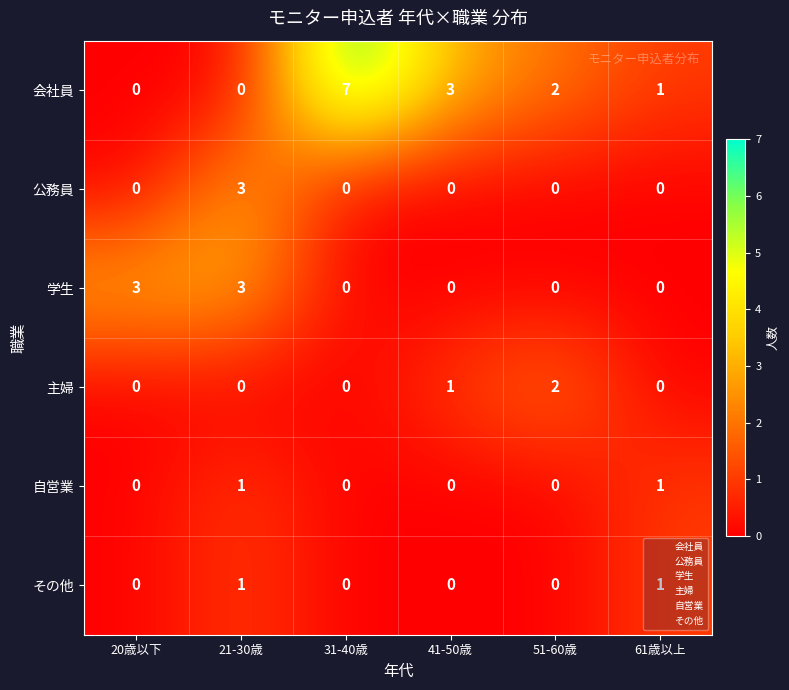

Which series has the widest spread of values?

会社員